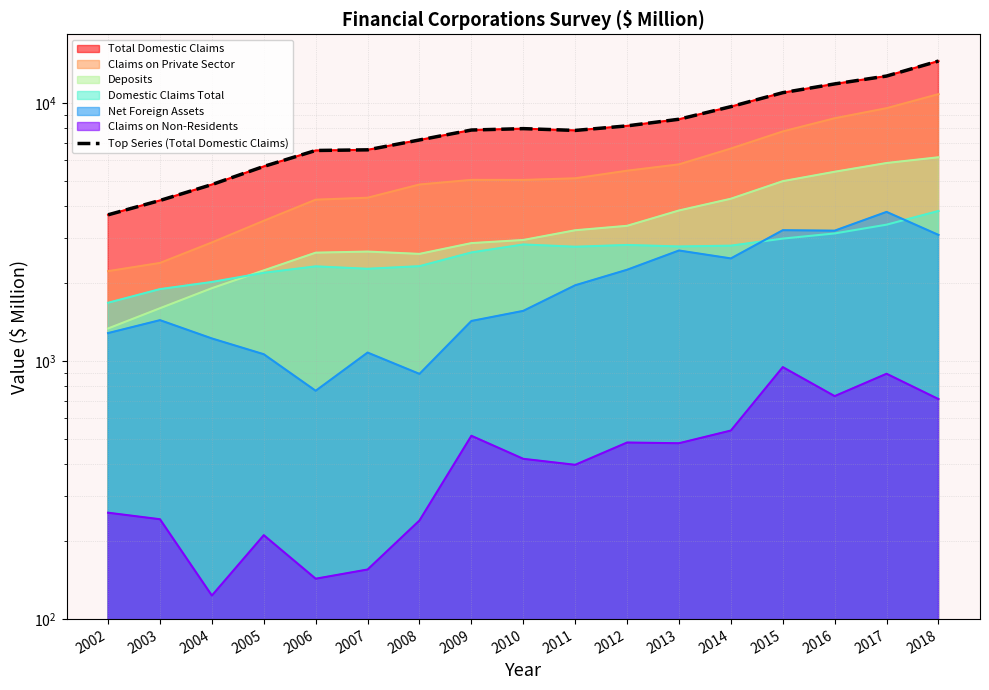

At which label does the data first exceed 7849?

2009